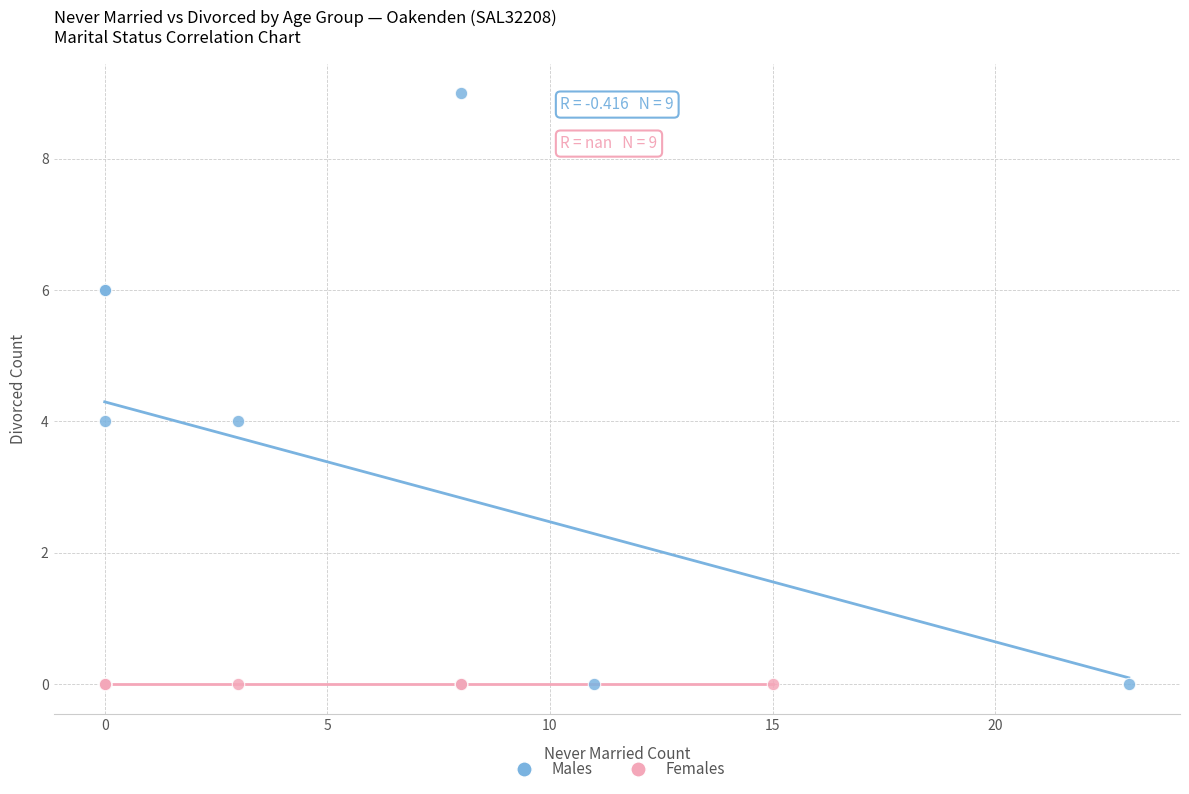

Which series reaches the maximum Y coordinate?

Males